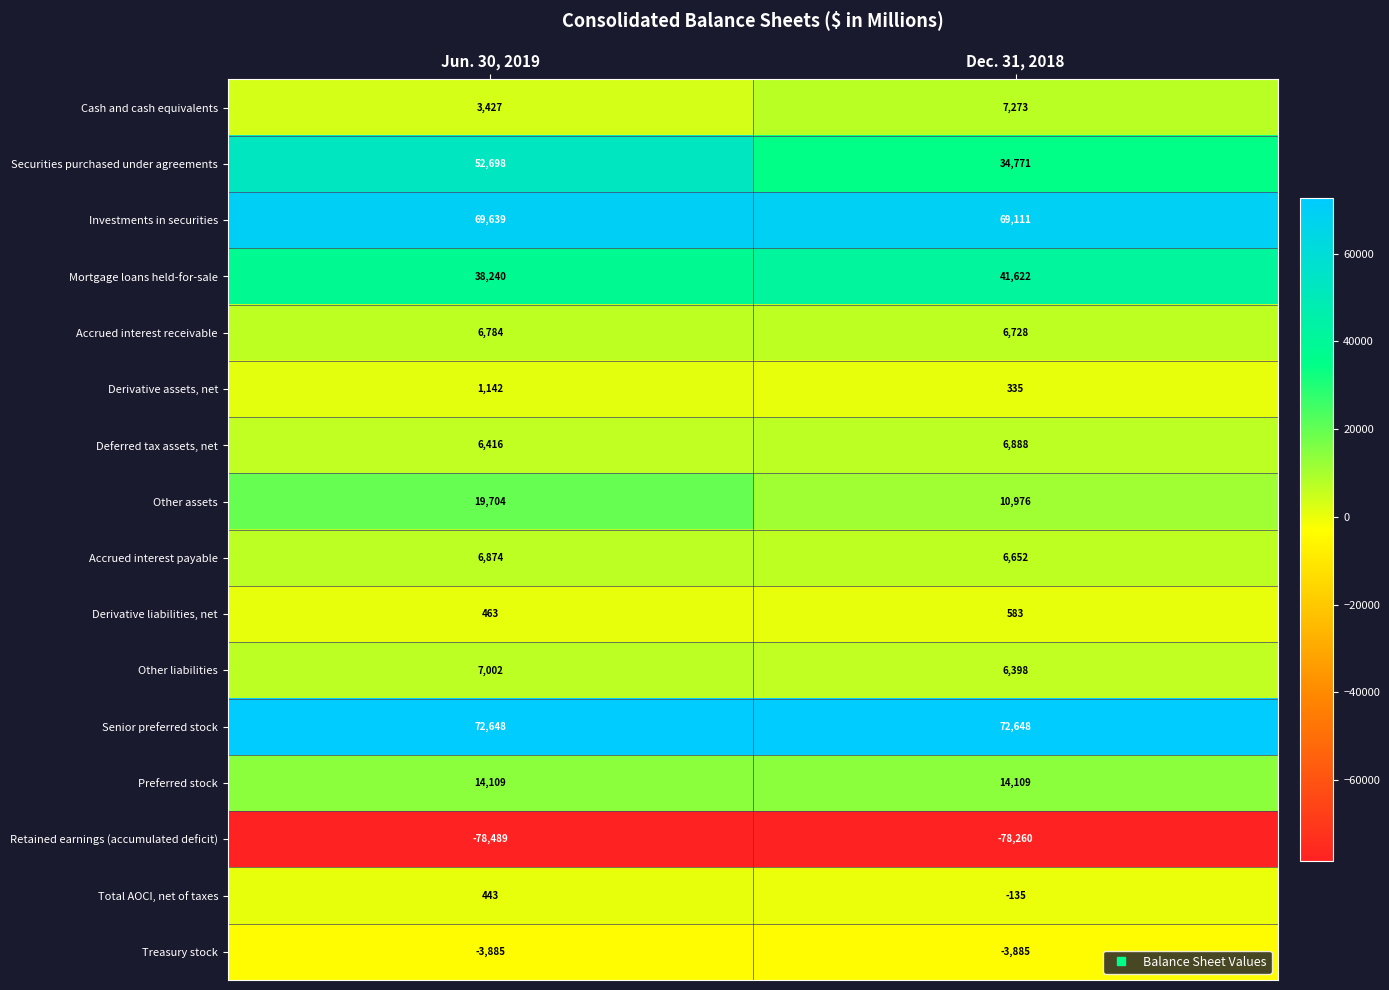

Which category has the lowest value across all series?

Jun. 30, 2019